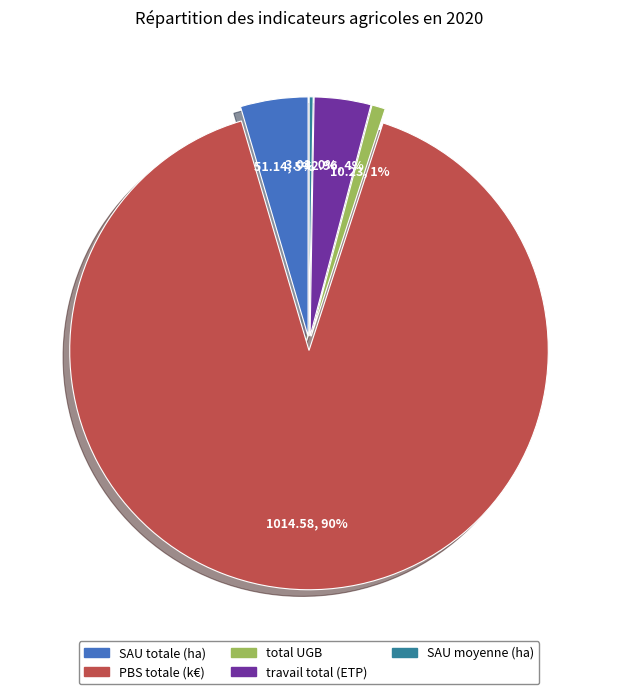

Which has a higher value, PBS totale (k€) or travail total (ETP)?

PBS totale (k€)